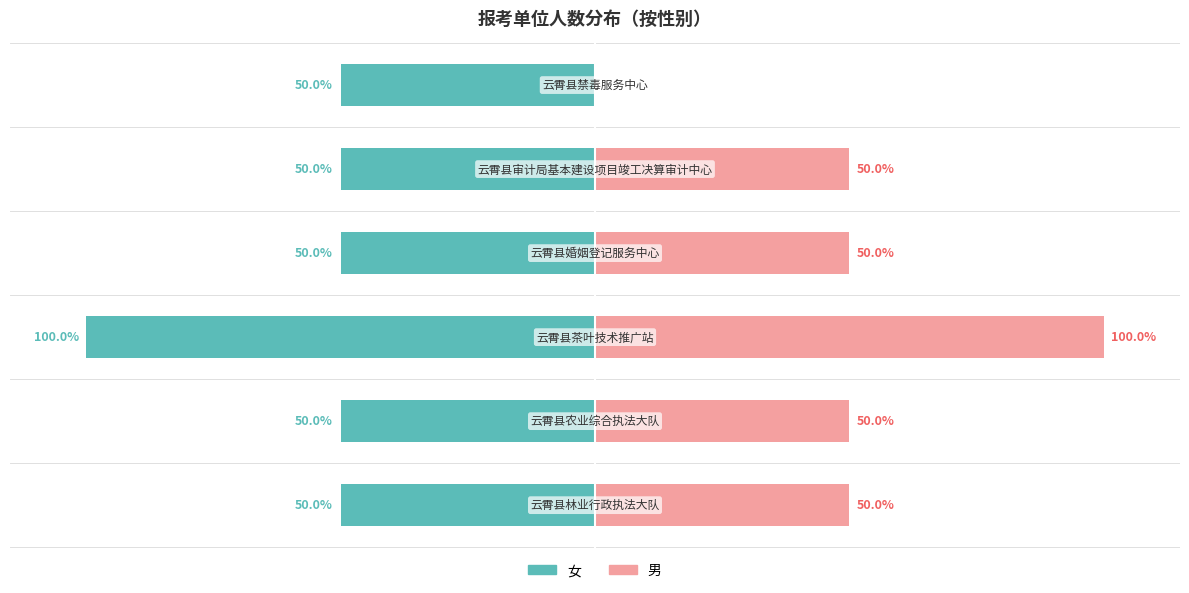

How many bars are there in total?

12